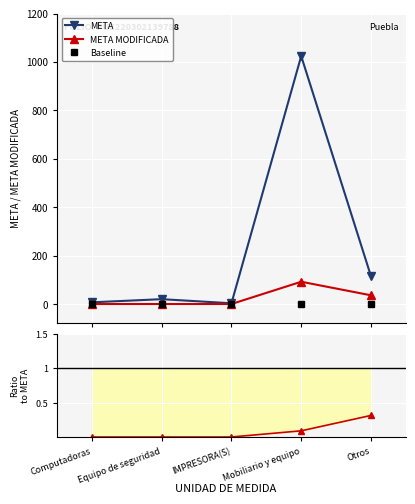

What is the total value across all series at Otros?

151.3